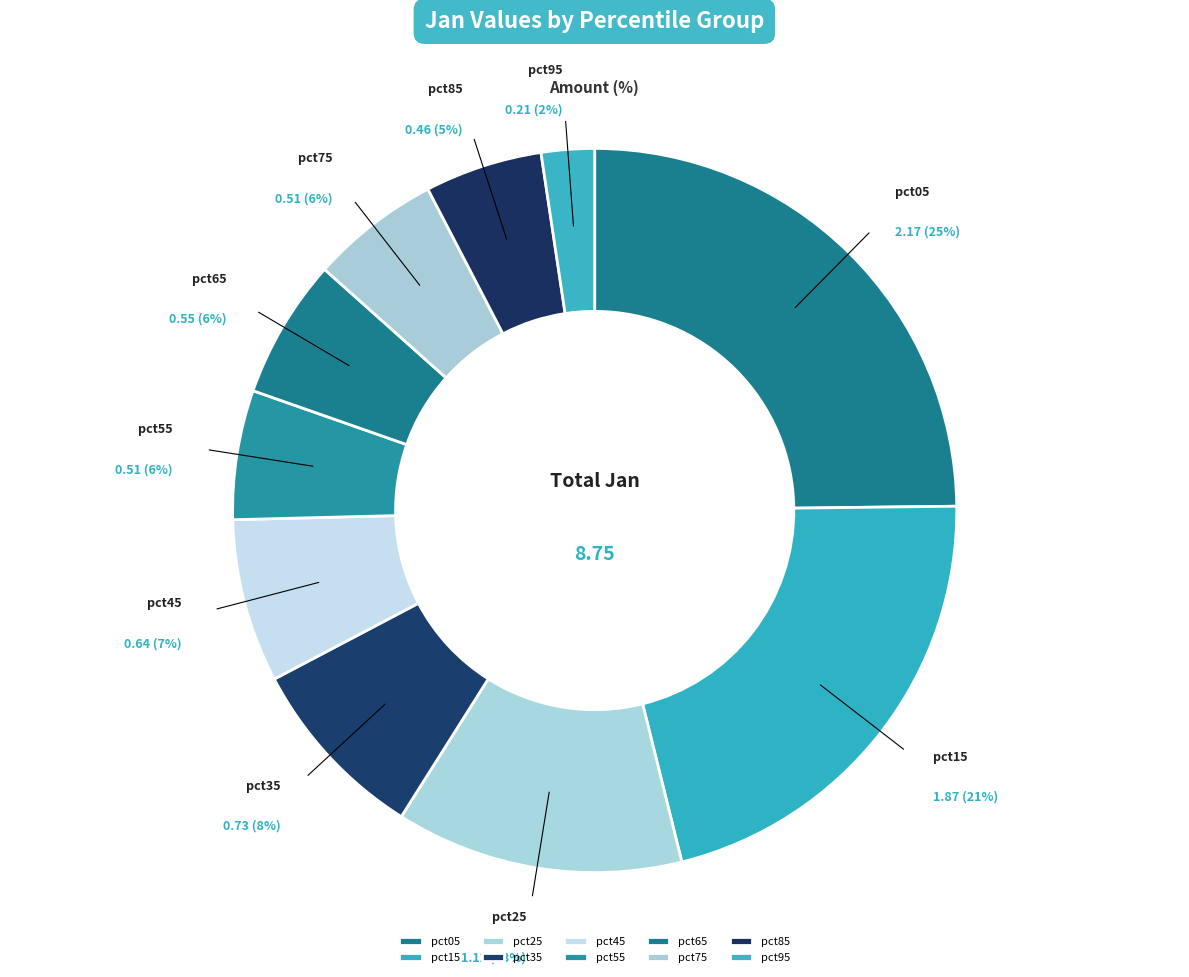

Approximately how many times larger is the value at pct25 compared to pct05?

0.5